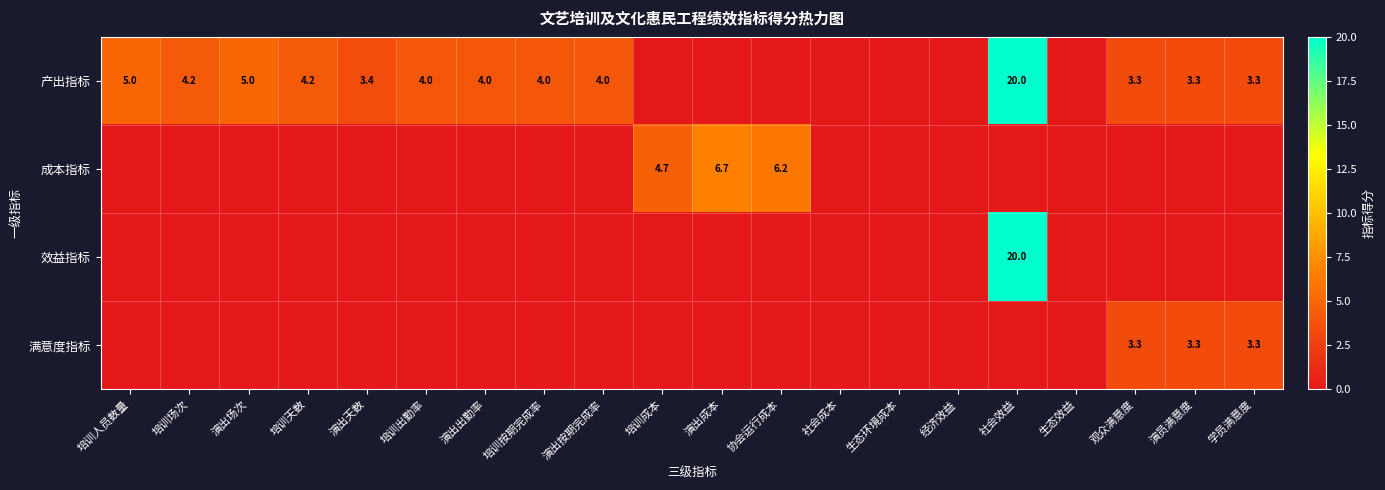

Is it true that 产出指标 equals 4.0 at 演出按期完成率?

True